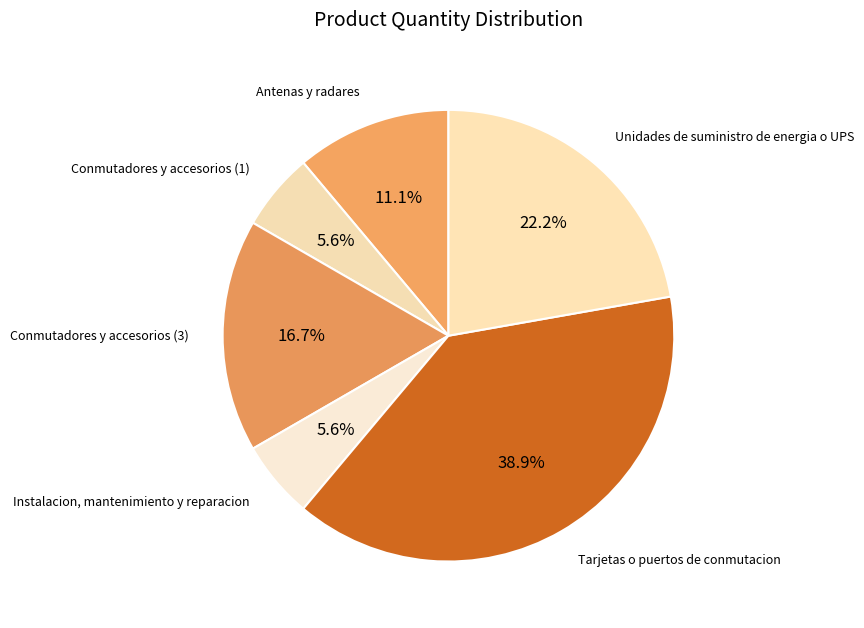

To the nearest percent, what portion does Conmutadores y accesorios (1) represent?

6%